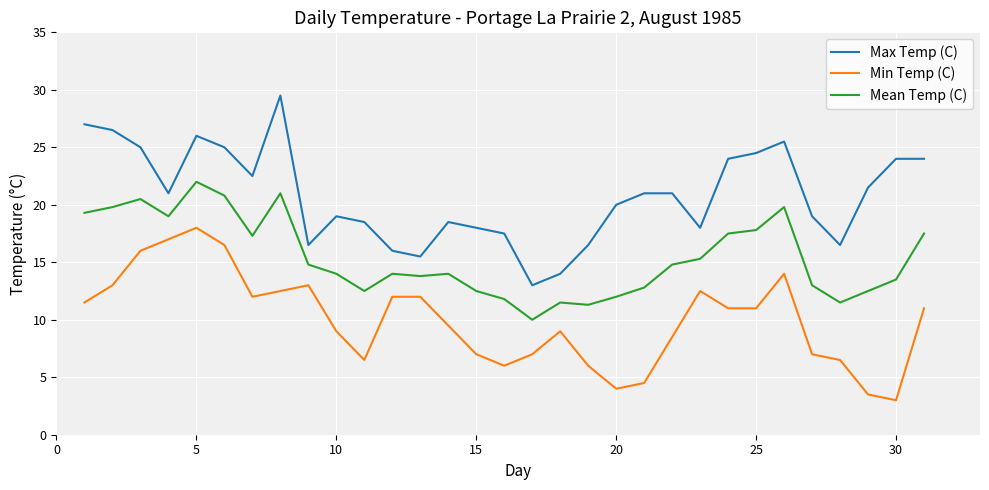

Rank the series by their average value, from highest to lowest.

Max Temp (C), Mean Temp (C), Min Temp (C)